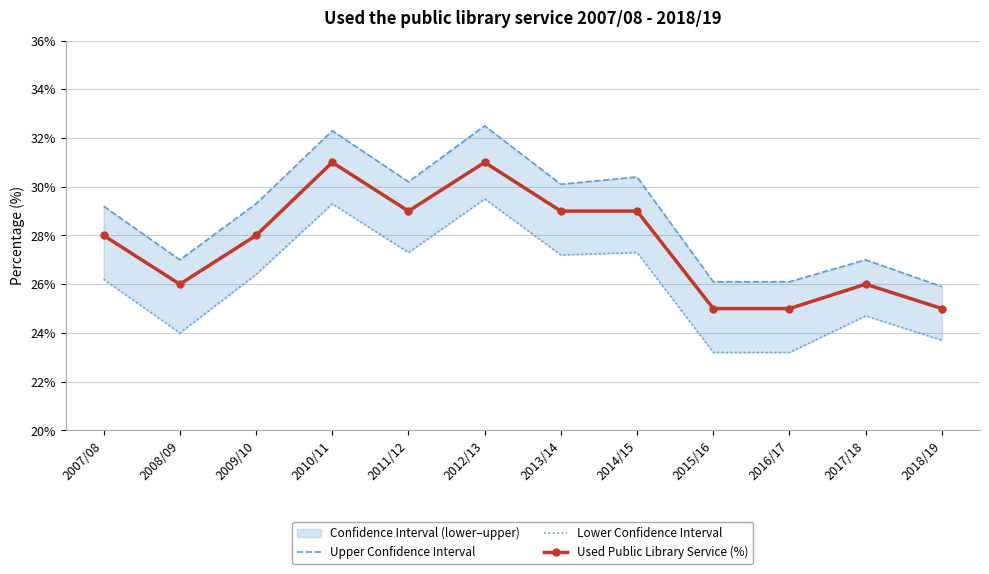

Reading left to right, what are all the values shown in this chart?

Upper Confidence Interval: 2007/08=29.2	2008/09=27.0	2009/10=29.3	2010/11=32.3	2011/12=30.2	2012/13=32.5	2013/14=30.1	2014/15=30.4	2015/16=26.1	2016/17=26.1	2017/18=27.0	2018/19=25.9
Lower Confidence Interval: 2007/08=26.2	2008/09=24.0	2009/10=26.4	2010/11=29.3	2011/12=27.3	2012/13=29.5	2013/14=27.2	2014/15=27.3	2015/16=23.2	2016/17=23.2	2017/18=24.7	2018/19=23.7
Used Public Library Service (%): 2007/08=28.0	2008/09=26.0	2009/10=28.0	2010/11=31.0	2011/12=29.0	2012/13=31.0	2013/14=29.0	2014/15=29.0	2015/16=25.0	2016/17=25.0	2017/18=26.0	2018/19=25.0